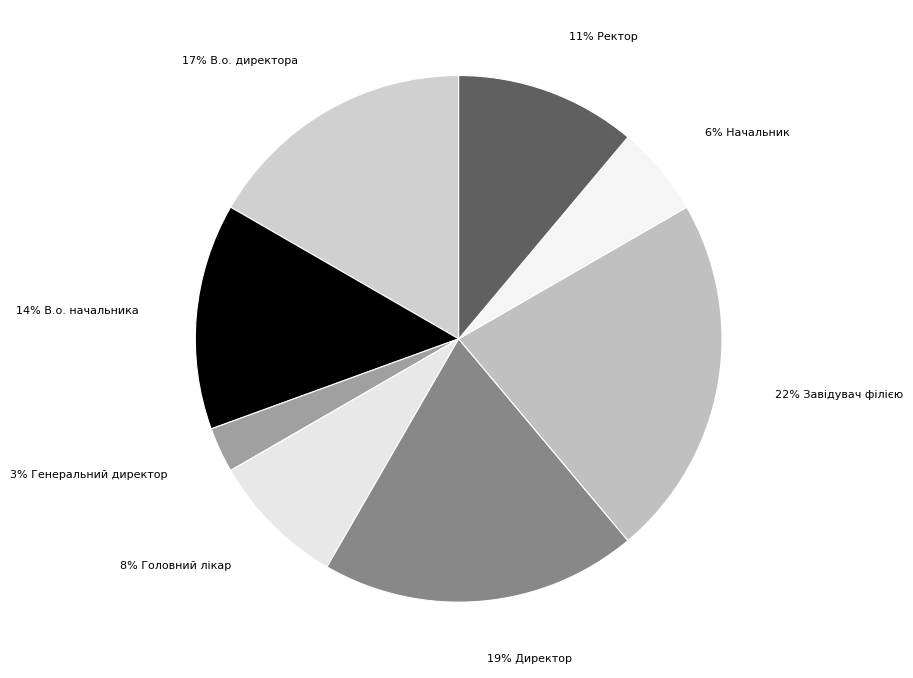

How many segments does this pie chart have?

8